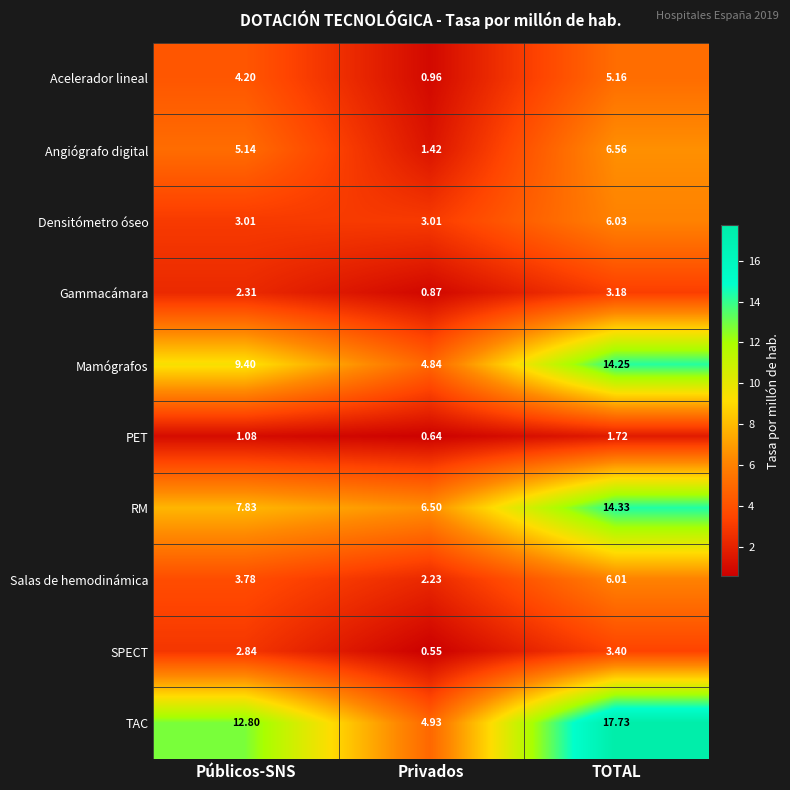

Which label corresponds to the largest value in the chart?

TOTAL